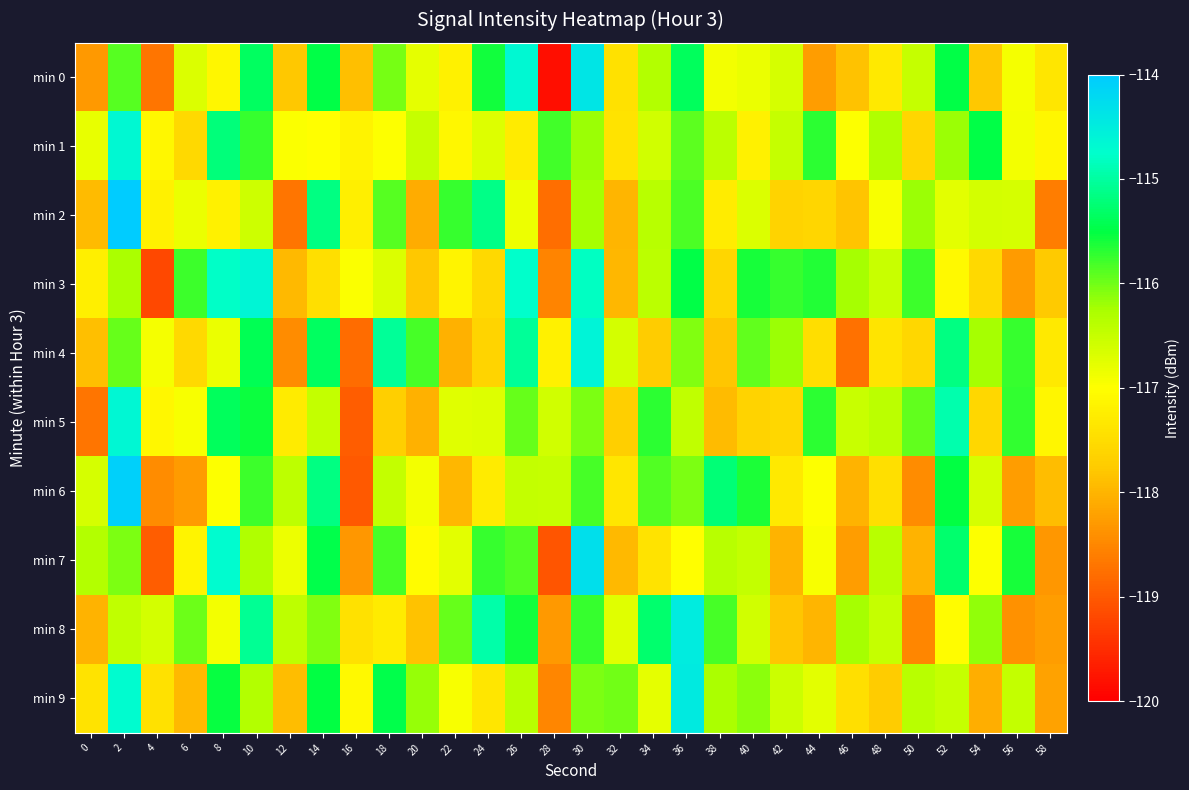

What is the spread (max minus min) of values at 16?

2.0